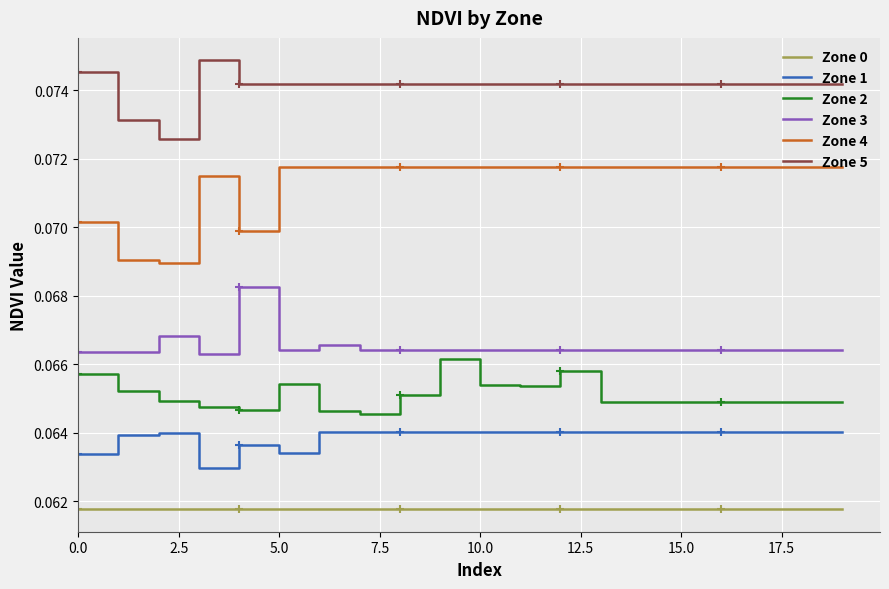

True or false: Zone 0 and Zone 1 intersect in this chart.

False